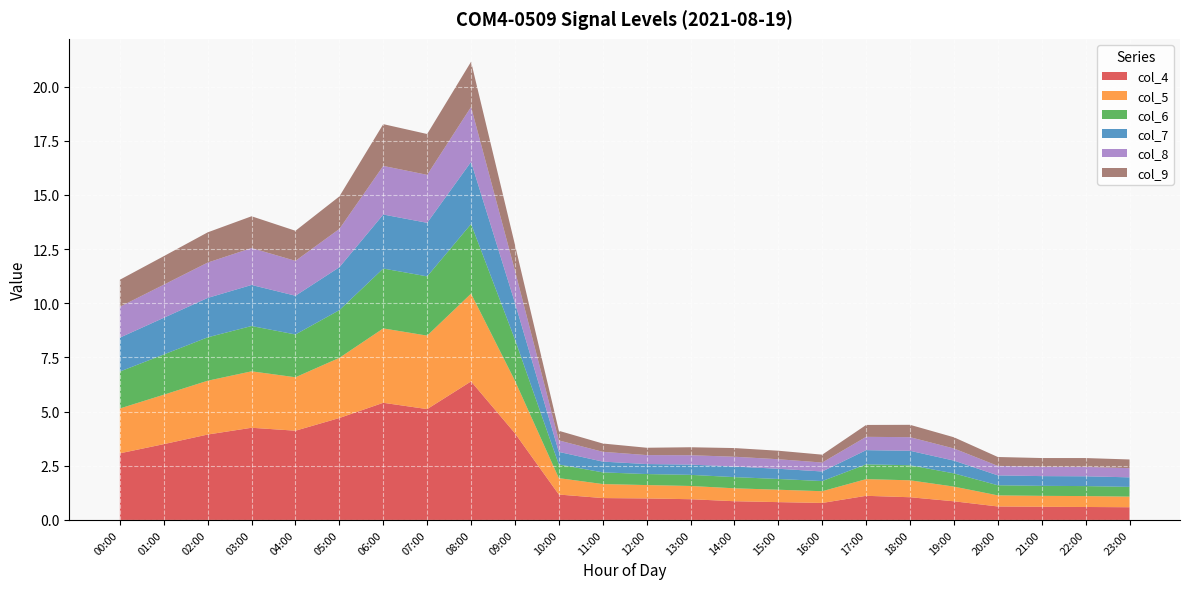

Reading left to right, what are all the values shown in this chart?

col_4: 3.1	3.5	3.9	4.3	4.1	4.7	5.4	5.1	6.4	4.0	1.2	1.0	1.0	1.0	0.9	0.8	0.8	1.1	1.0	0.9	0.6	0.6	0.6	0.6
col_5: 2.1	2.3	2.5	2.6	2.5	2.8	3.4	3.4	4.1	2.4	0.8	0.6	0.6	0.6	0.6	0.6	0.5	0.8	0.8	0.7	0.5	0.5	0.5	0.5
col_6: 1.7	1.9	2.0	2.1	2.0	2.2	2.8	2.7	3.2	1.9	0.6	0.5	0.5	0.5	0.5	0.5	0.5	0.7	0.7	0.6	0.5	0.5	0.5	0.4
col_7: 1.6	1.7	1.8	1.9	1.8	2.0	2.5	2.5	2.9	1.7	0.6	0.5	0.5	0.5	0.5	0.5	0.4	0.7	0.7	0.6	0.5	0.5	0.5	0.4
col_8: 1.4	1.5	1.6	1.7	1.6	1.8	2.2	2.2	2.5	1.5	0.5	0.5	0.4	0.4	0.5	0.4	0.4	0.6	0.6	0.6	0.4	0.4	0.4	0.4
col_9: 1.2	1.3	1.4	1.5	1.4	1.5	1.9	1.9	2.1	1.2	0.4	0.4	0.3	0.4	0.4	0.4	0.4	0.5	0.6	0.5	0.4	0.4	0.4	0.4